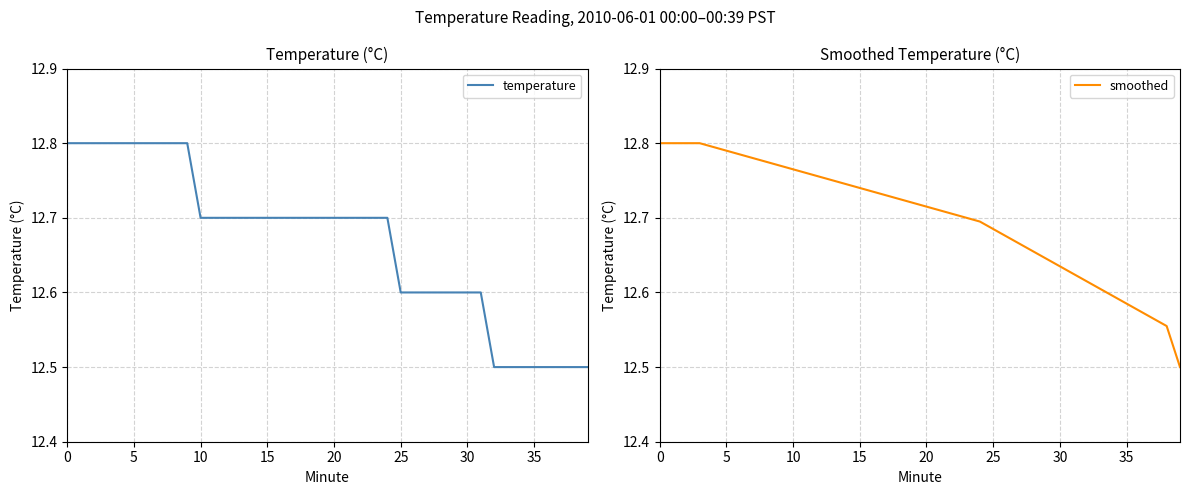

Is the value of smoothed at 37 greater than the value of temperature at 33?

Yes